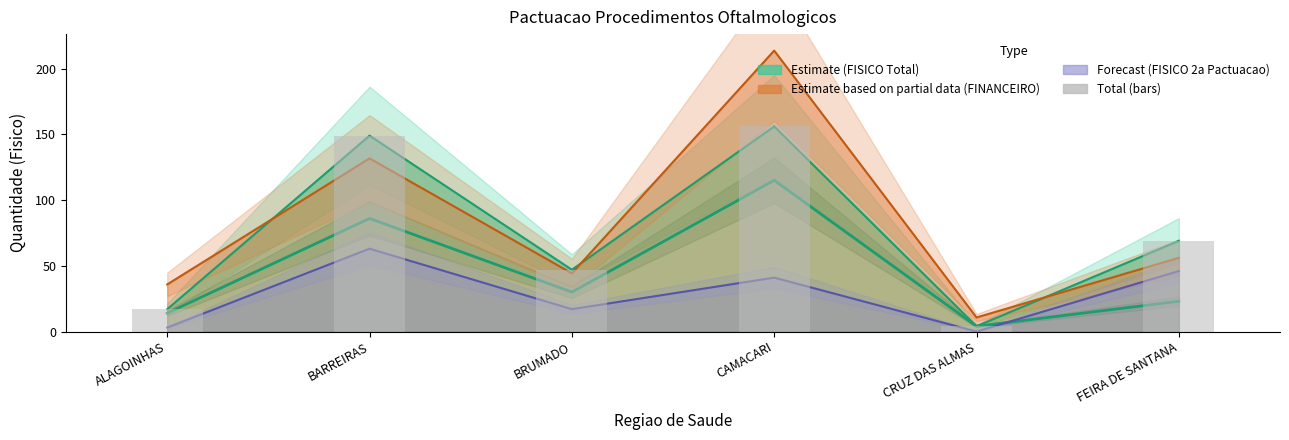

Rank the categories by value from lowest to highest.

CRUZ DAS ALMAS, ALAGOINHAS, BRUMADO, FEIRA DE SANTANA, BARREIRAS, CAMACARI